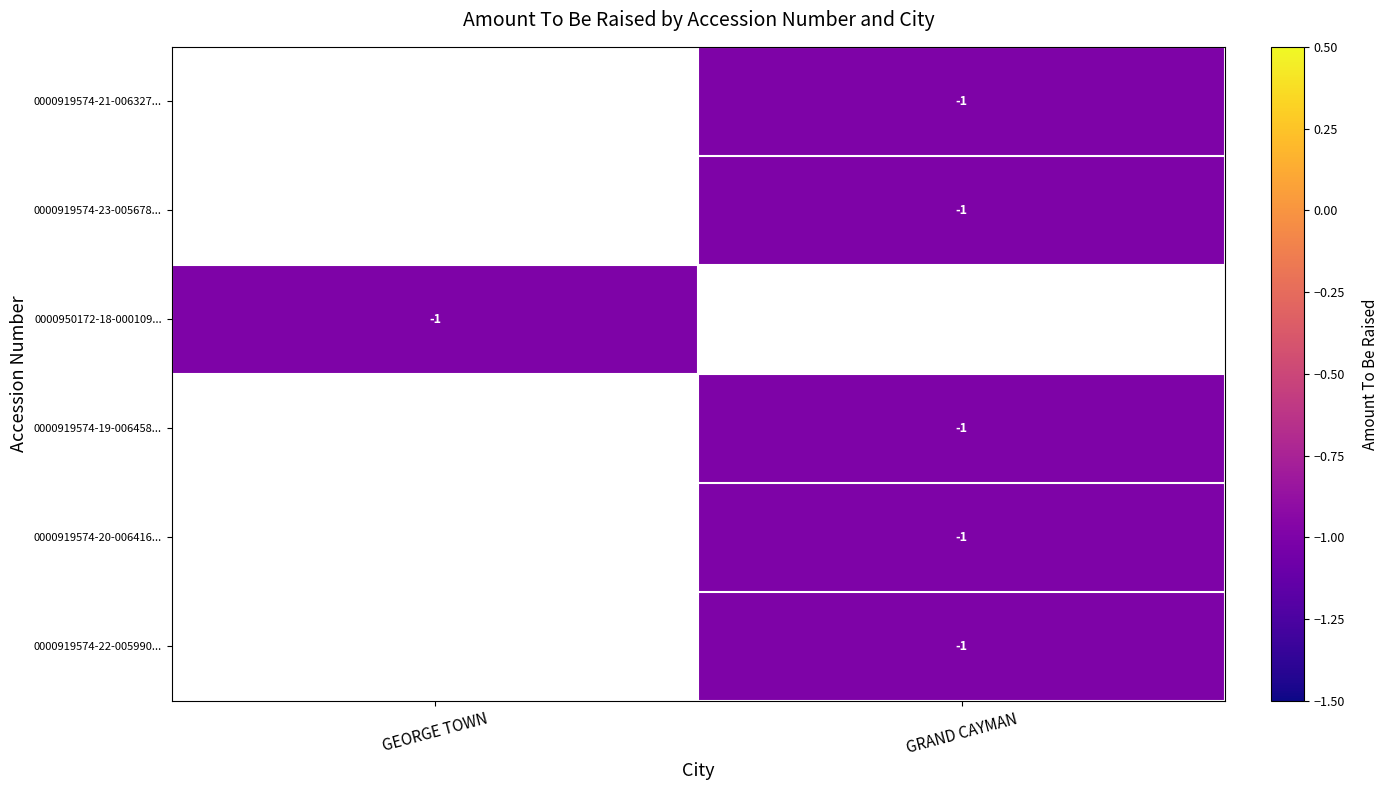

How many values in 0000919574-21-006327... are below zero?

1